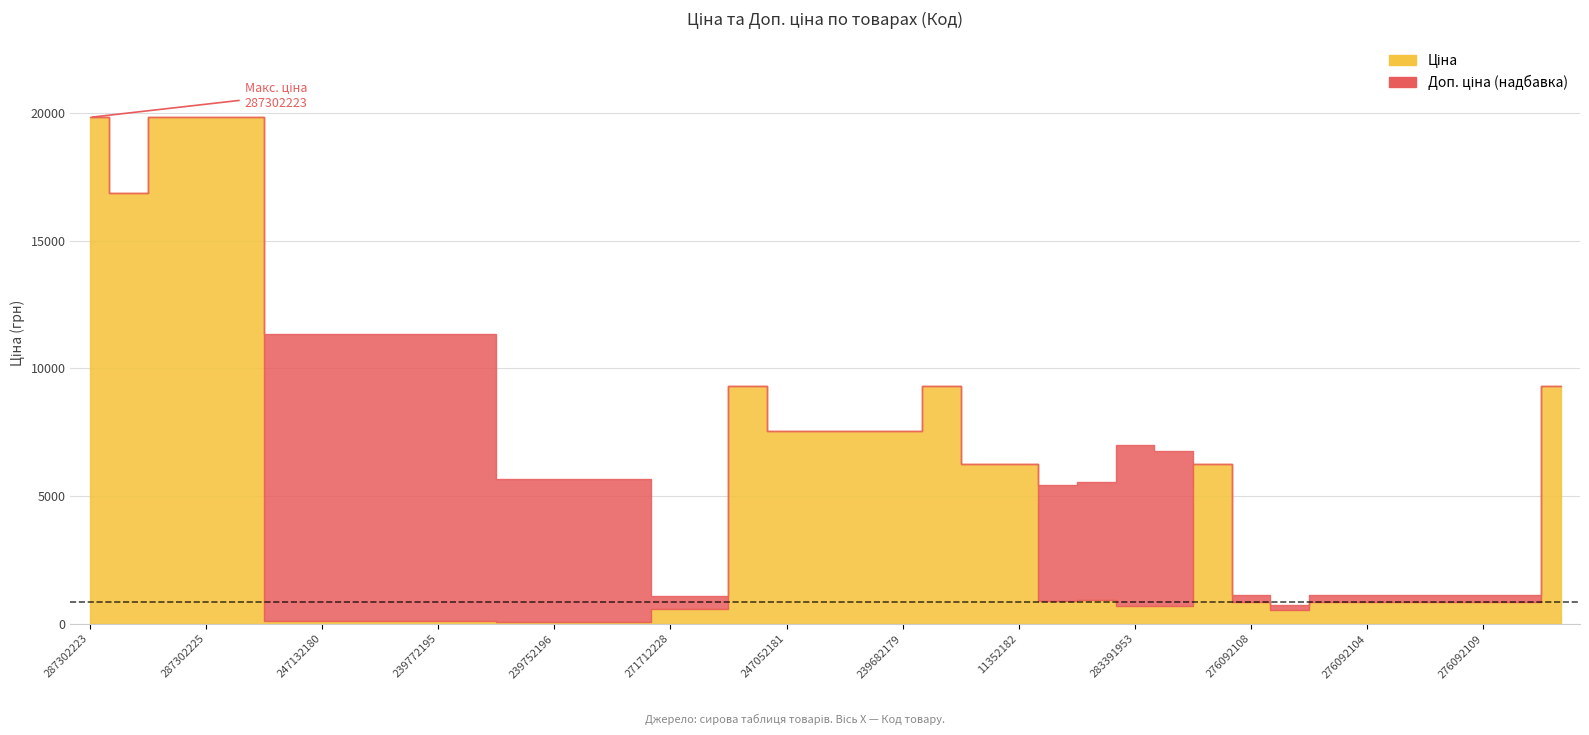

How many categories are shown in the chart?

39